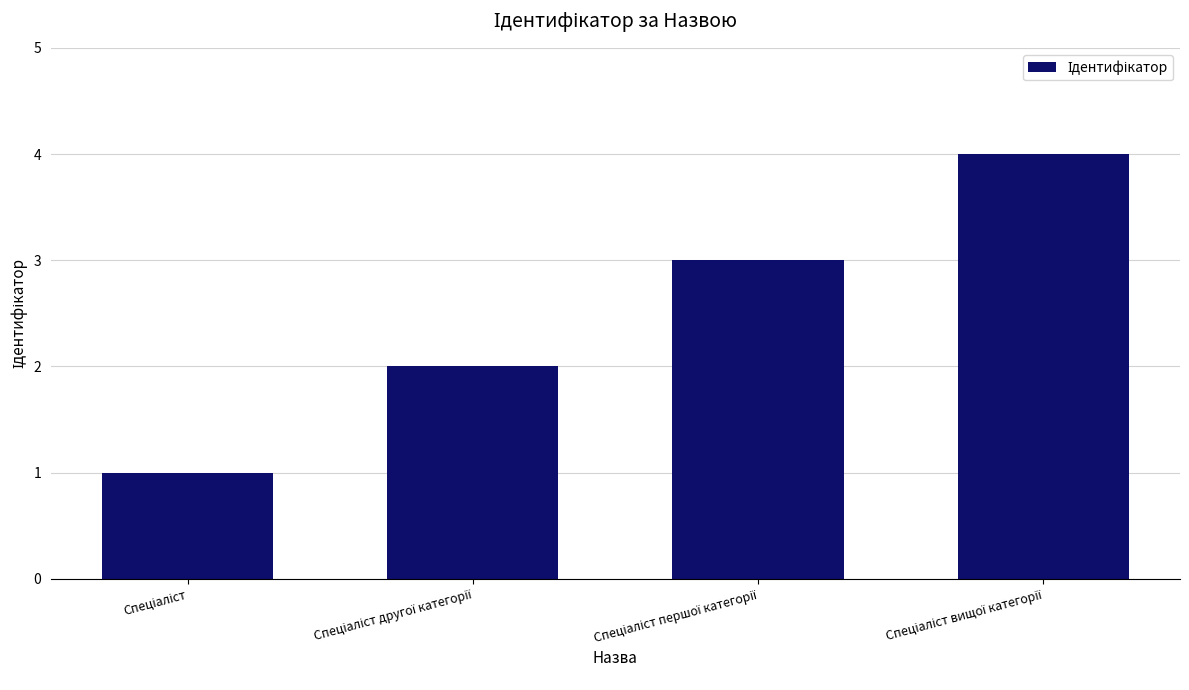

What is the sum of all values?

10